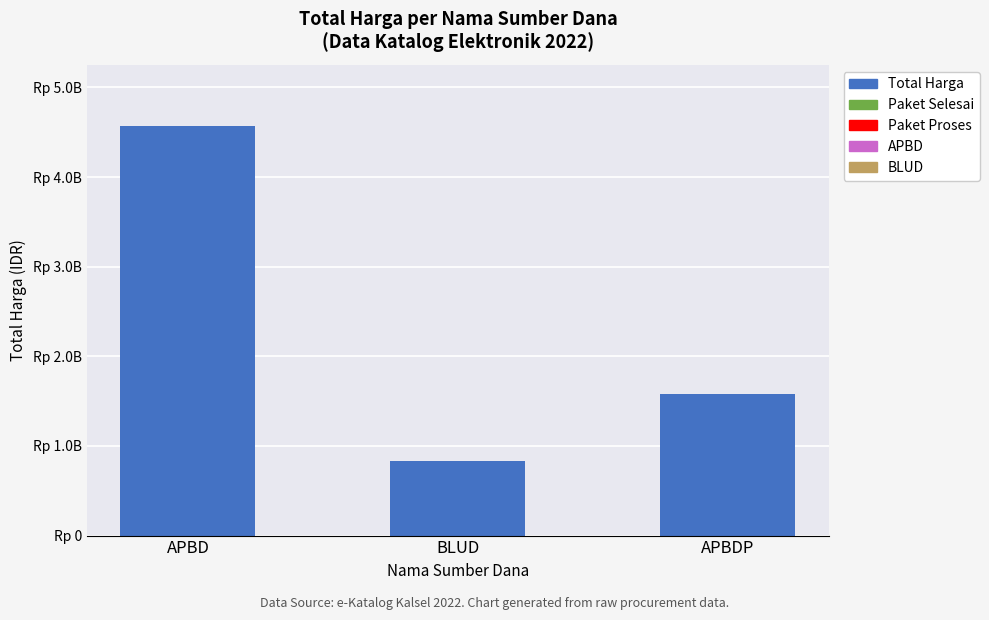

What is the value of the 2nd bar from the left?

829650000